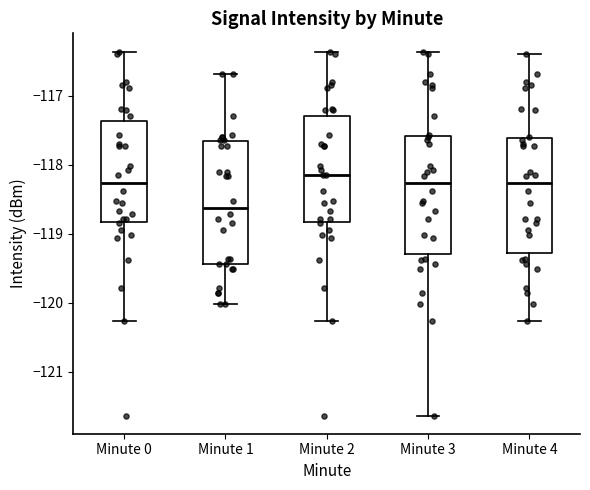

Which box's median line is the lowest?

Minute 1